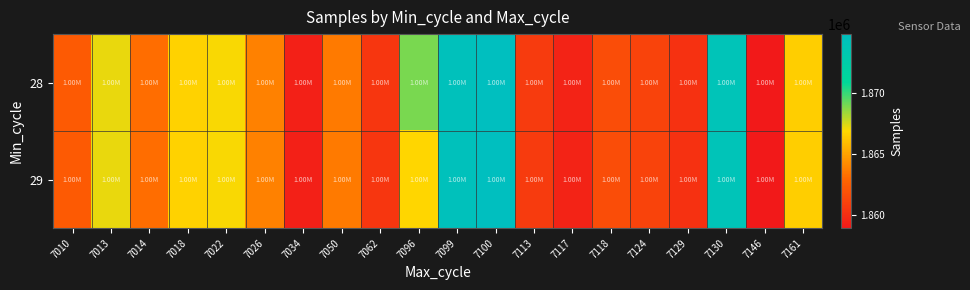

Which label corresponds to the smallest value in the chart?

7146